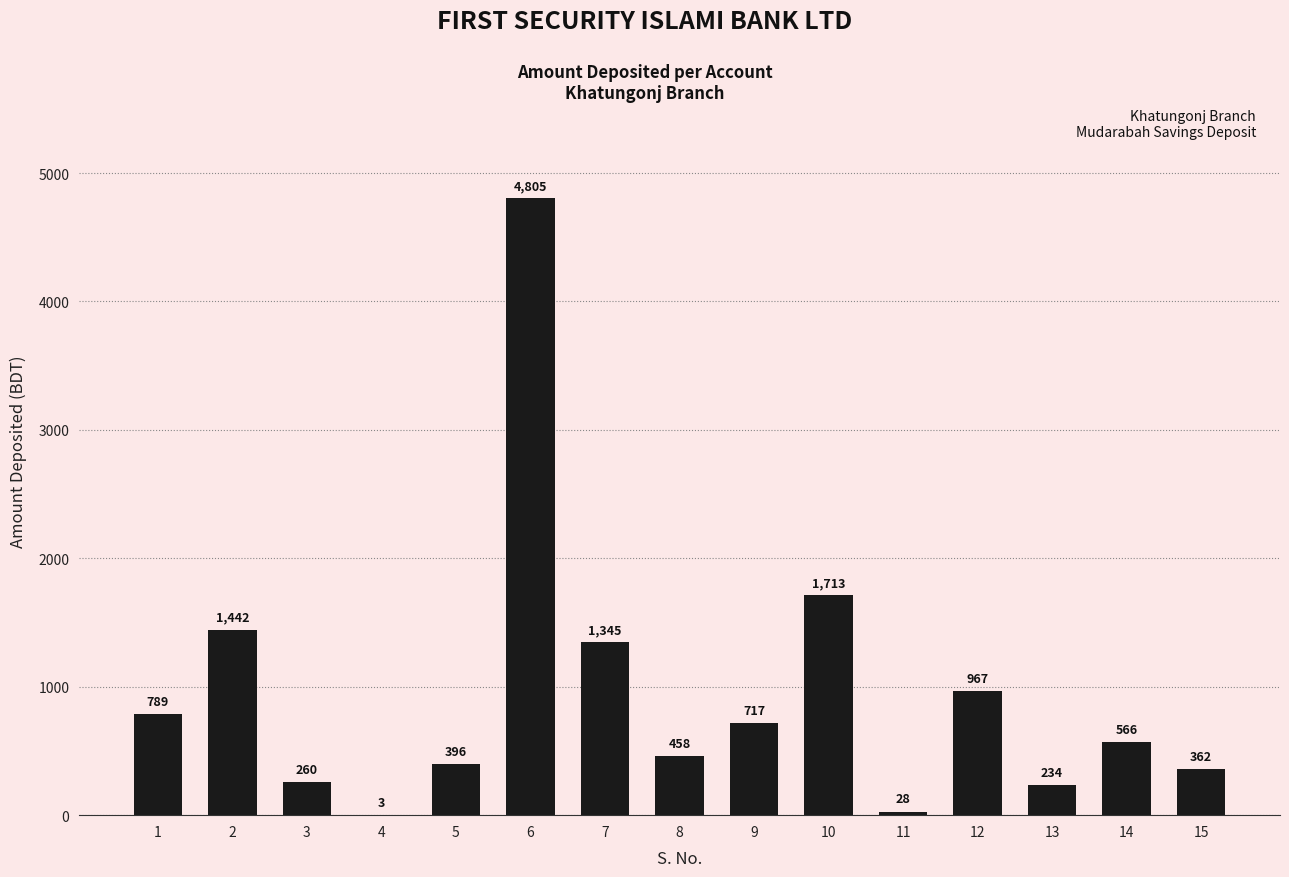

The value at 7 is 1345.1. True or false?

True